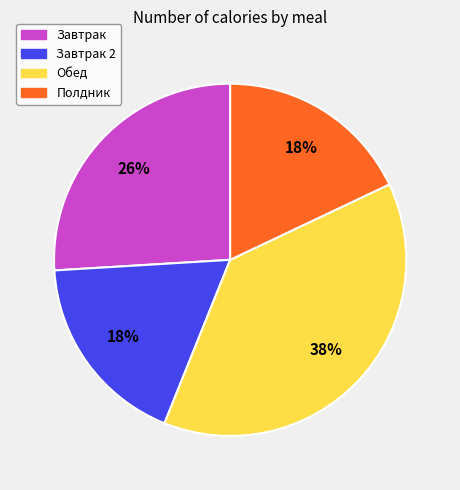

Which category has the biggest portion of the pie?

Обед